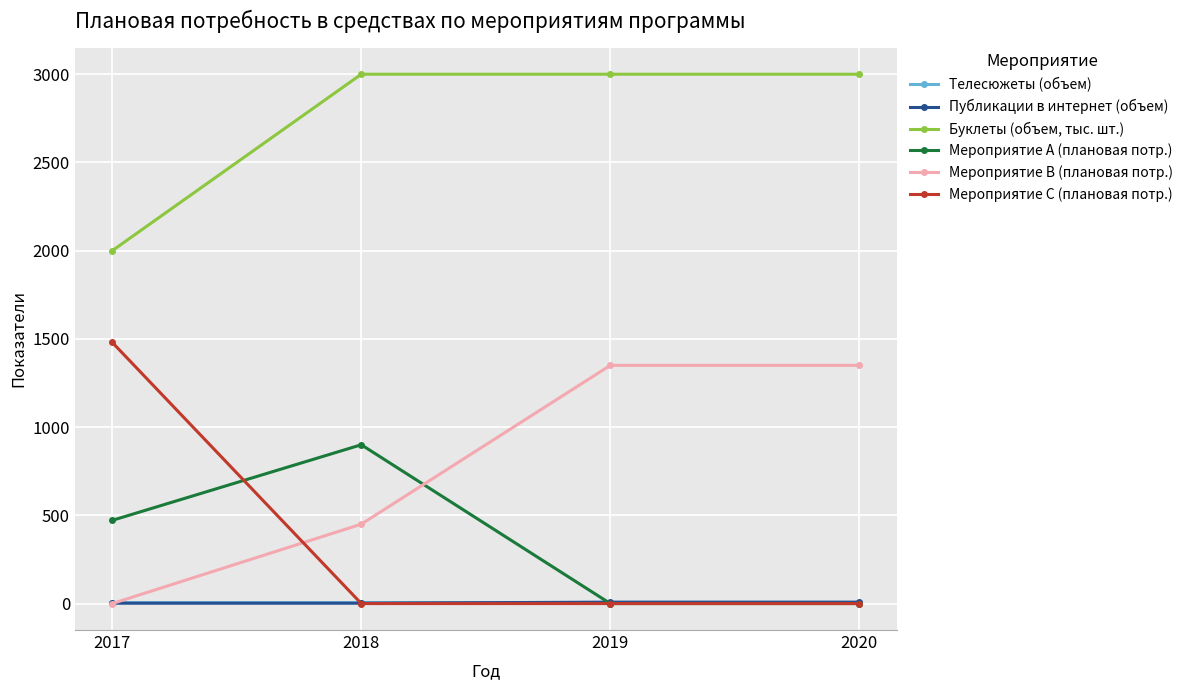

Which series changed the most between 2017 and 2018?

Мероприятие C (плановая потр.)